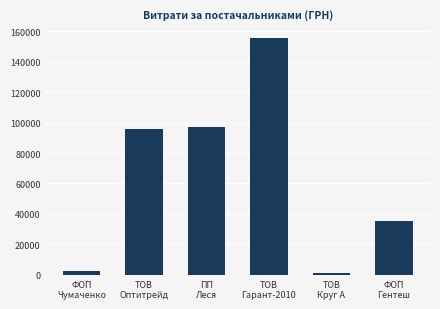

Reading left to right, list all the values displayed in this chart.

ФОП
Чумаченко=2660.0	ТОВ
Оптитрейд=95891.7	ПП
Леся=97032.9	ТОВ
Гарант-2010=155692.9	ТОВ
Круг А=938.9	ФОП
Гентеш=35420.2